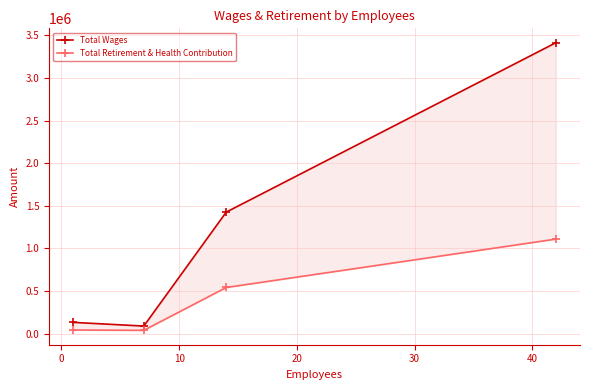

True or false: Total Wages has a value of 2176754 at 20.

False